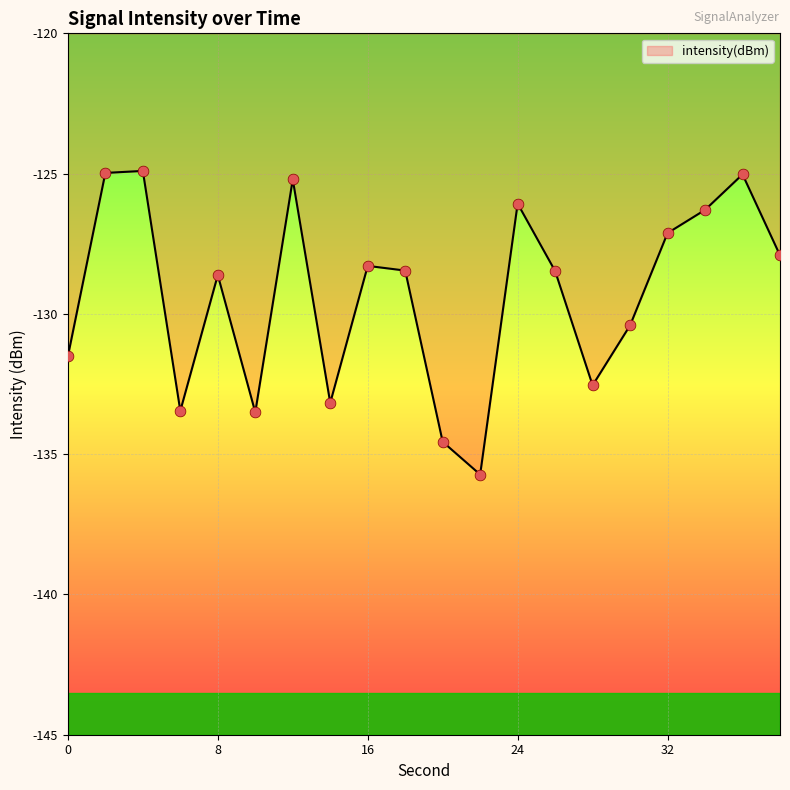

What is the greatest value displayed?

-124.9